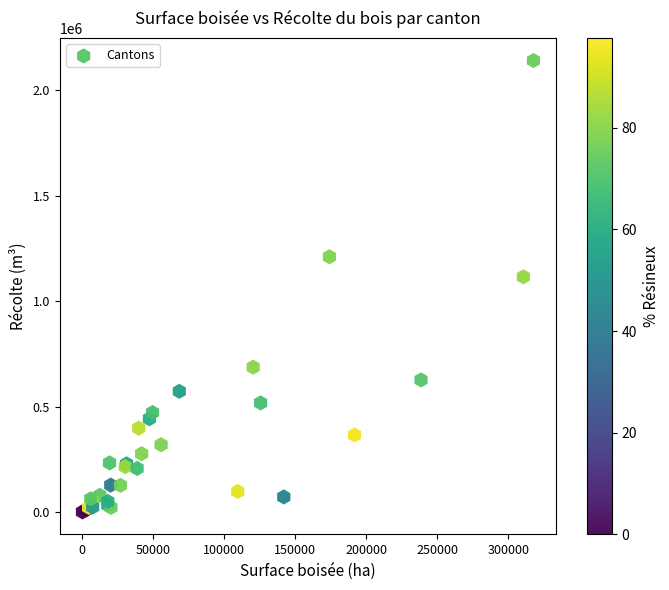

What Y value in the scatter plot is closest to 1071450?

1116086